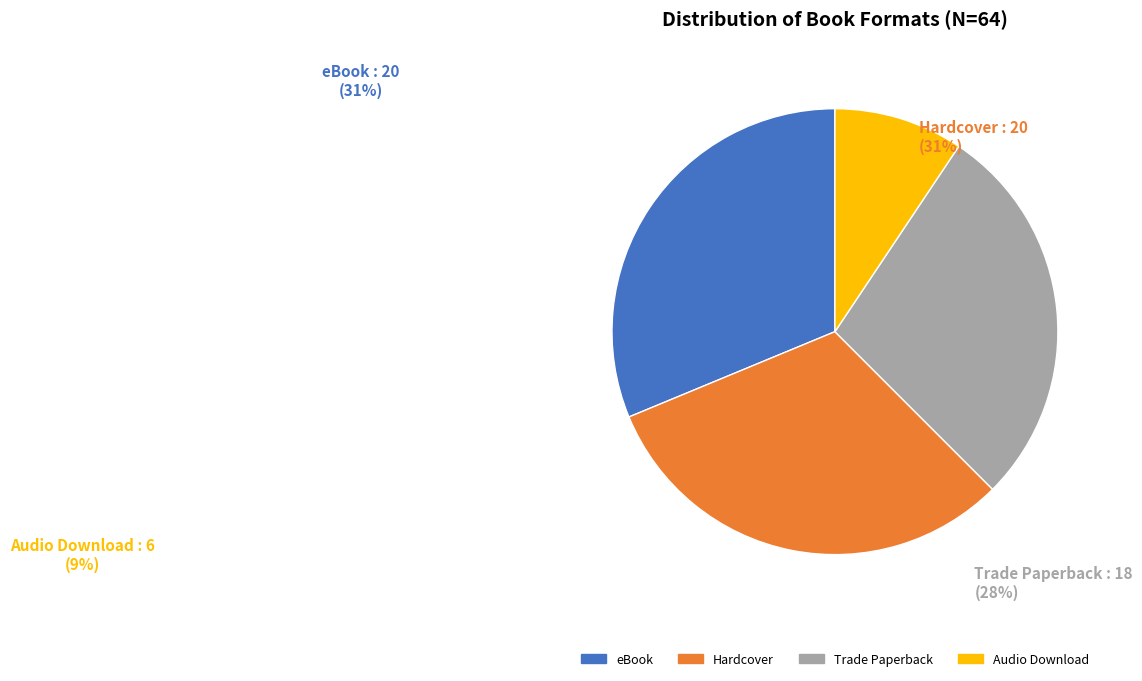

How many segments does this pie chart have?

4